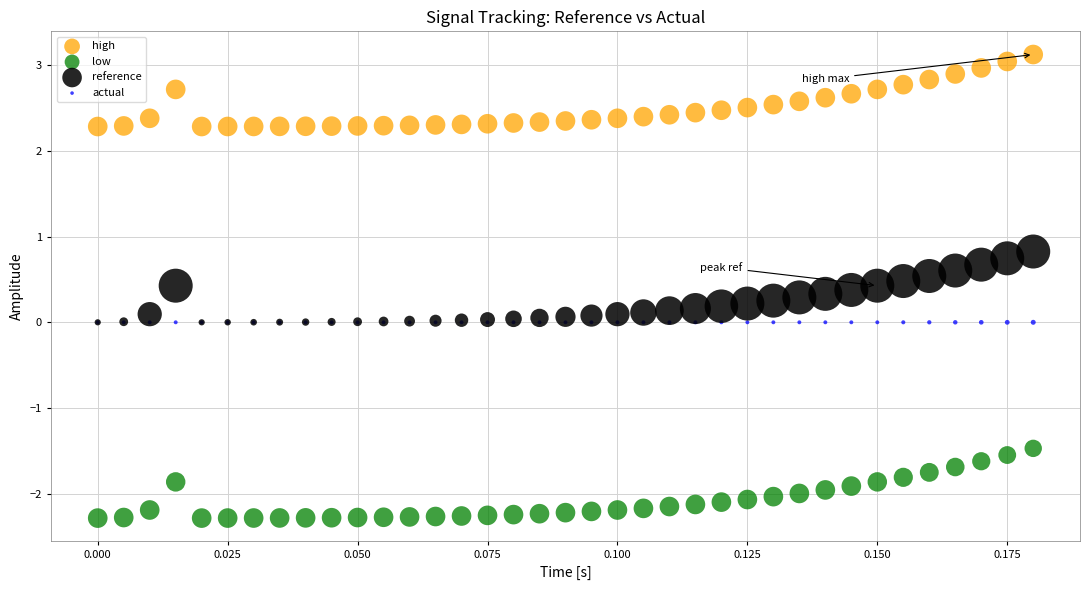

Which series contains the highest Y value?

high